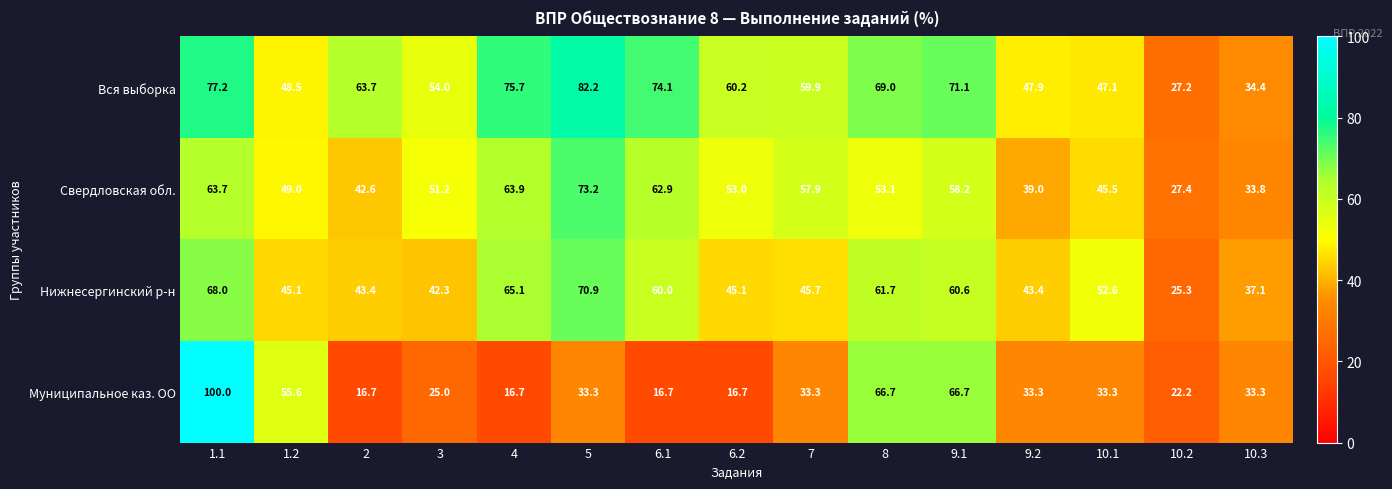

Is it true that Вся выборка equals 74.1 at 6.1?

True